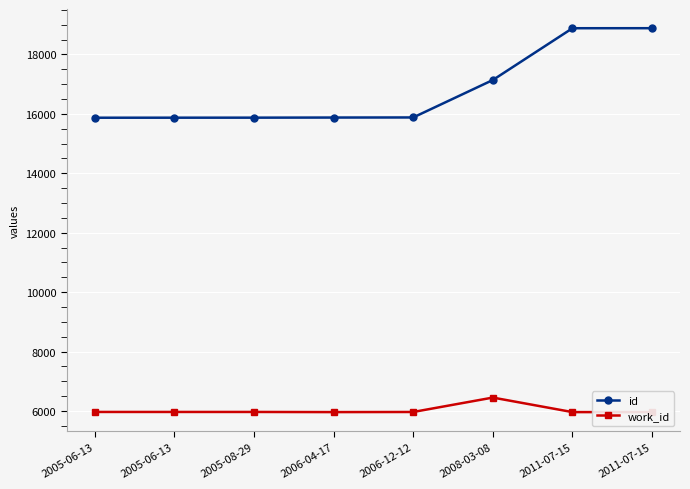

True or false: id has more than 1 points higher than both neighbors.

False